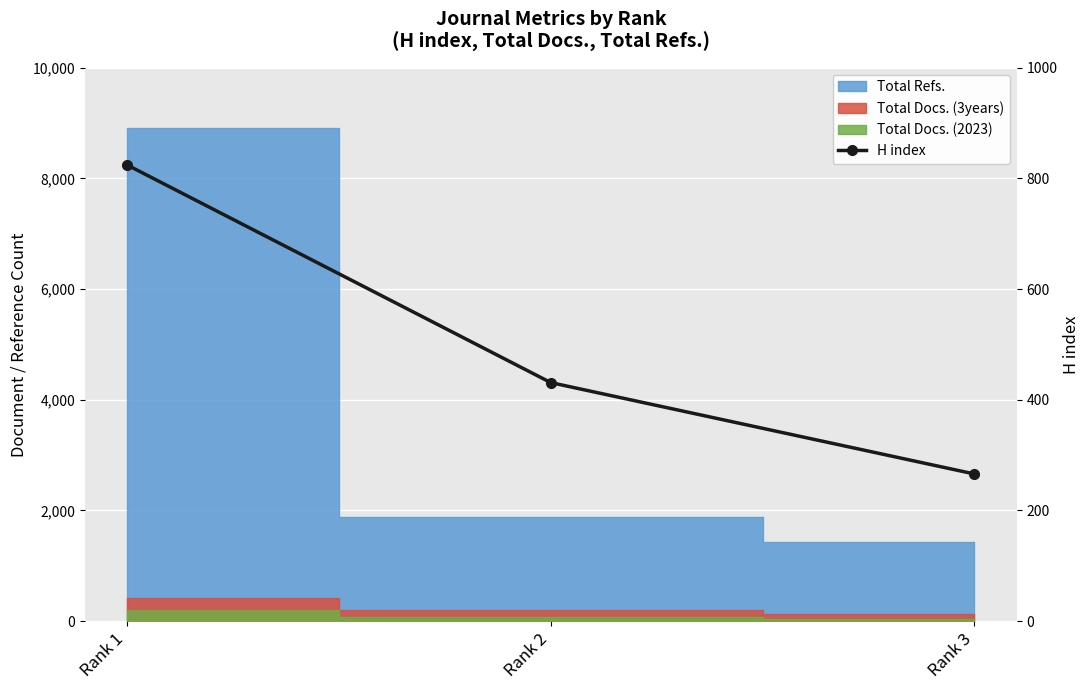

Rank the categories by value from lowest to highest.

Rank 3, Rank 2, Rank 1